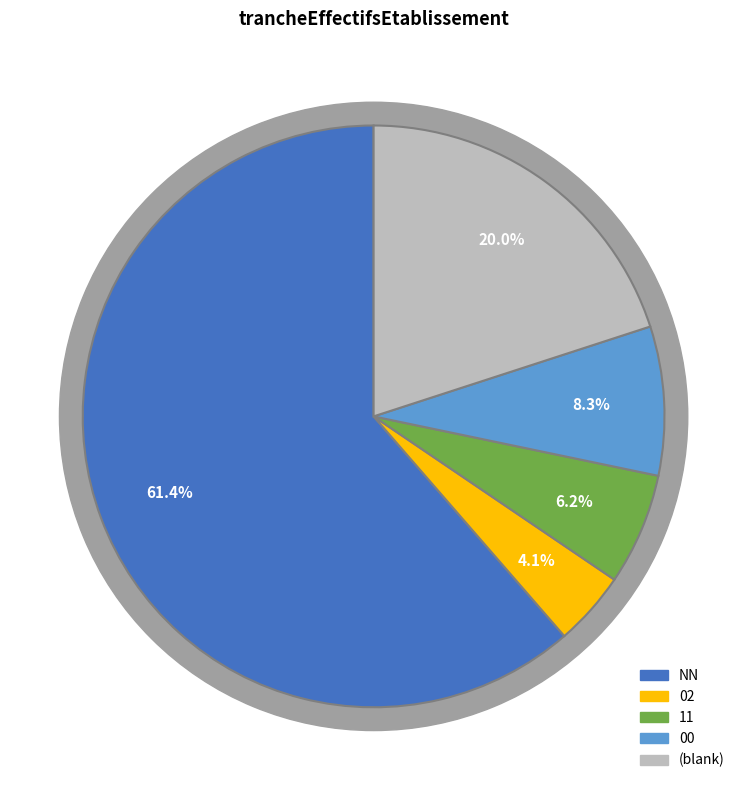

Is there a majority slice in this chart?

Yes